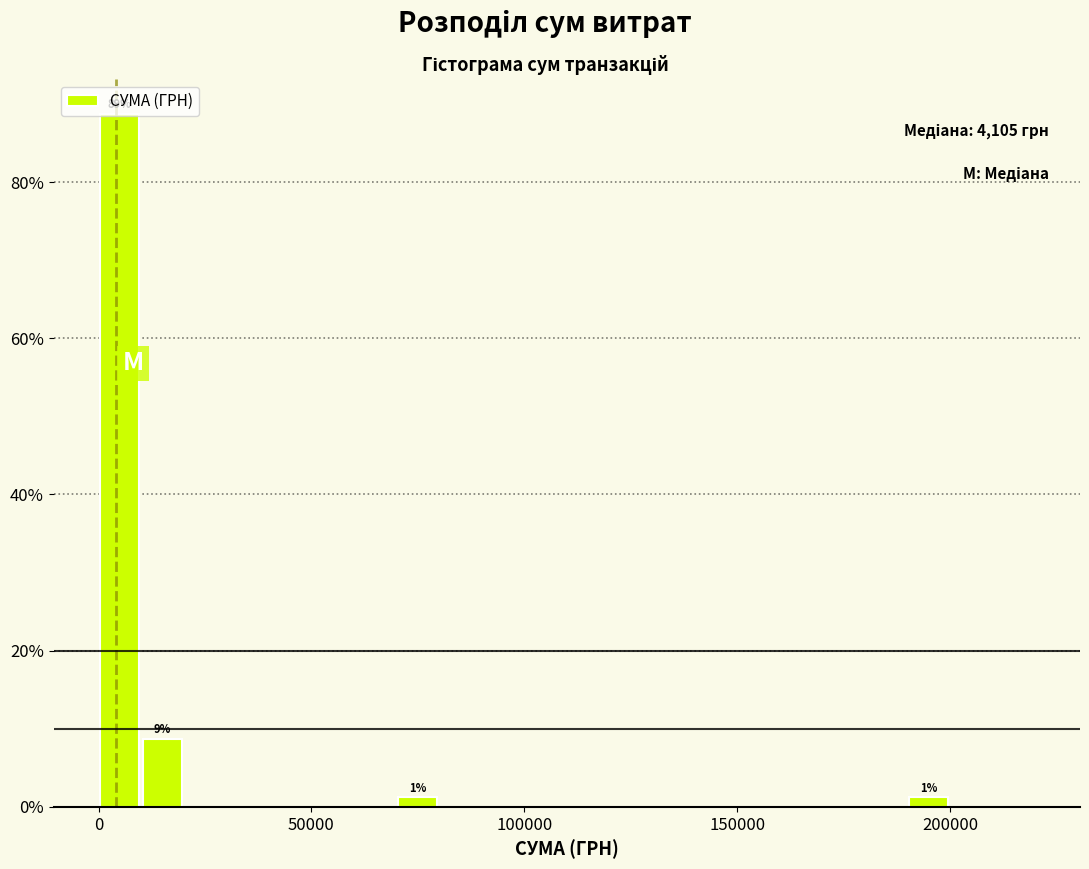

Read against the x-axis, roughly where is the centre of the tallest bar?

5000